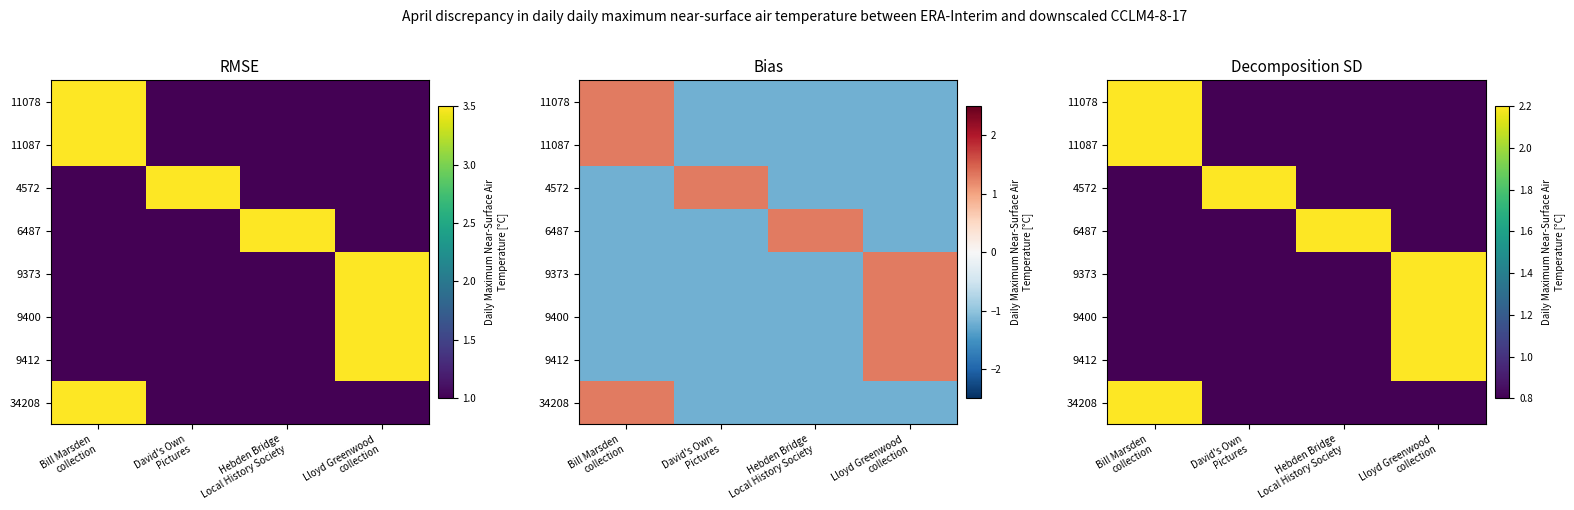

How many data points does each series have?

4